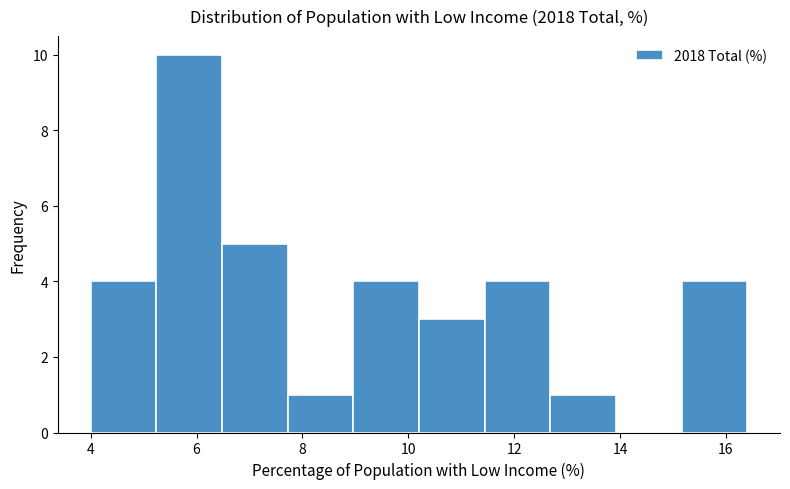

Reading left to right, list every bar in this chart as the range it spans on the x-axis followed by its height. Neither the bar edges nor the heights are printed on the chart, so give them approximately, as read against the axes.

4.00 to 5.24: 4
5.24 to 6.48: 10
6.48 to 7.72: 5
7.72 to 8.96: 1
8.96 to 10.20: 4
10.20 to 11.44: 3
11.44 to 12.68: 4
12.68 to 13.92: 1
13.92 to 15.16: 0
15.16 to 16.40: 4